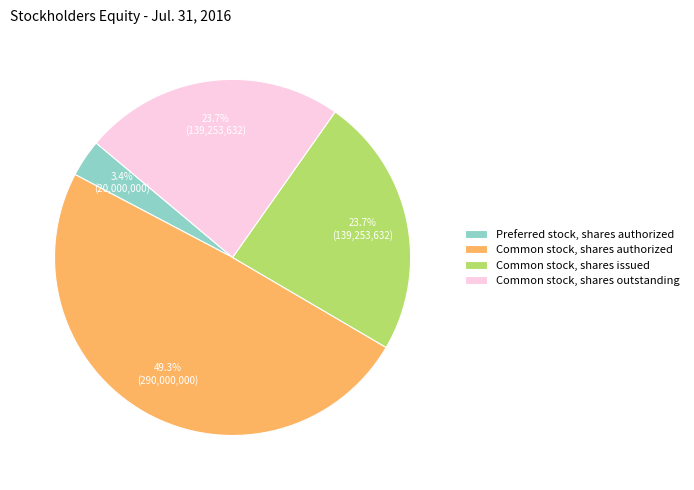

True or false: Common stock, shares issued accounts for 24% of the total.

True